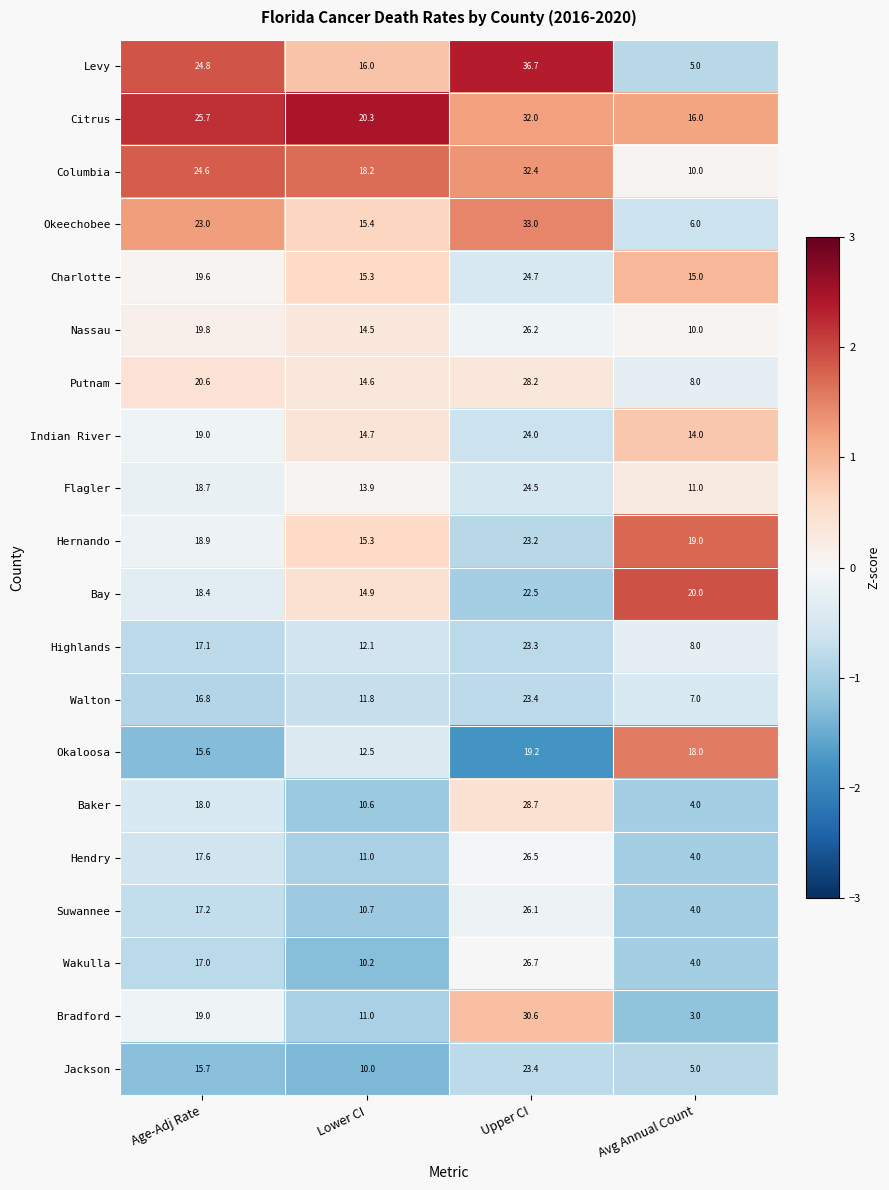

Count the number of data series in this chart.

20